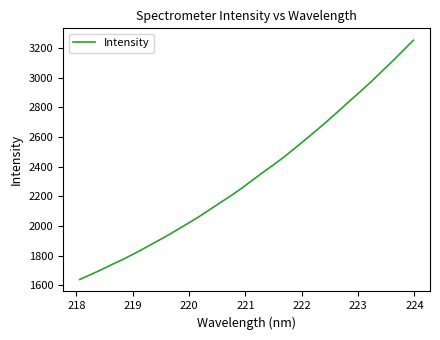

Reading left to right, extract all data points from this chart.

1639.5	1672.2	1705.1	1740.7	1774.3	1811.4	1850.1	1889.9	1929.5	1972.3	2015.3	2059.1	2106.5	2154.8	2202.1	2252.0	2306.5	2360.2	2412.4	2466.0	2525.2	2584.4	2645.0	2707.3	2771.6	2837.0	2901.4	2967.0	3036.8	3106.0	3178.3	3251.2